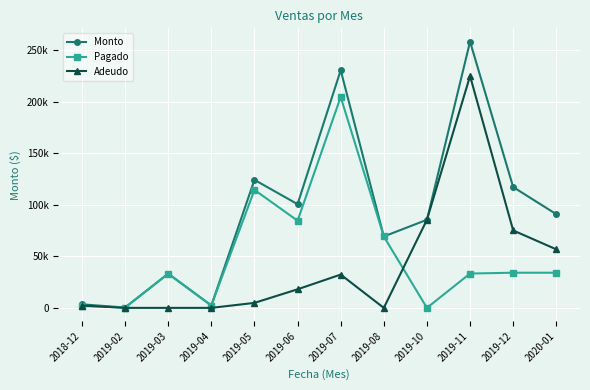

What are all the series names shown in the legend?

Monto, Pagado, Adeudo